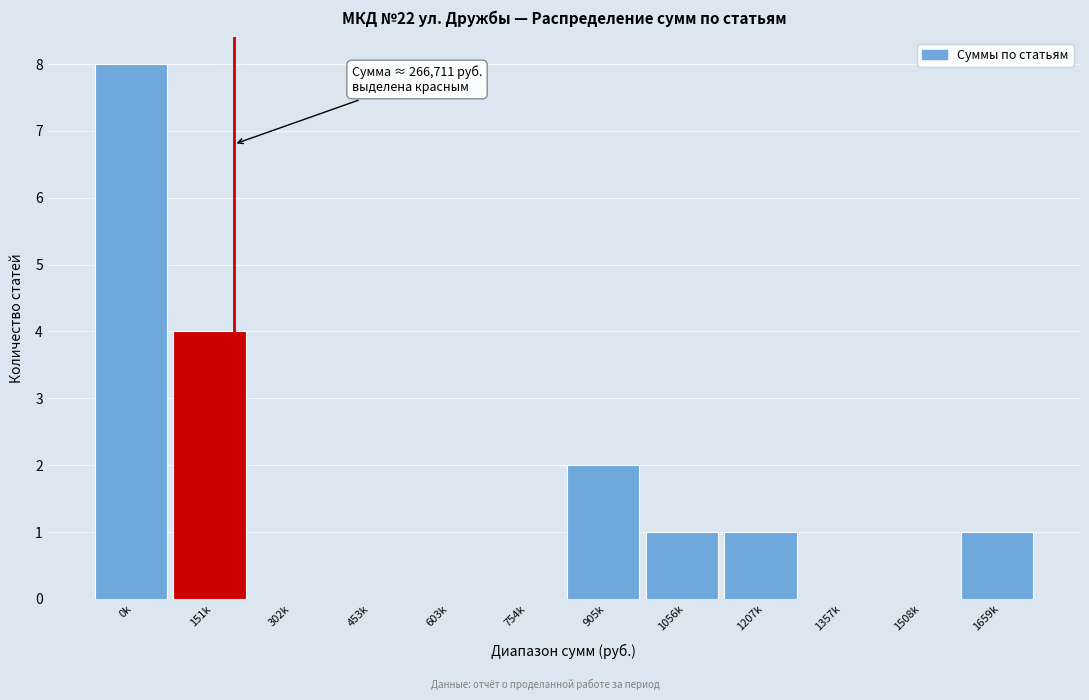

Reading left to right, extract all data points from this chart.

0k=8	151k=4	302k=0	453k=0	603k=0	754k=0	905k=2	1056k=1	1207k=1	1357k=0	1508k=0	1659k=1